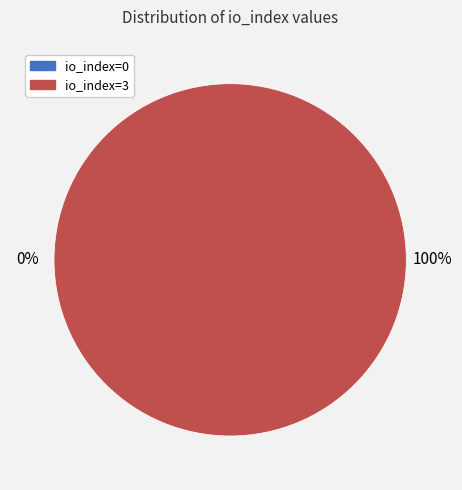

Count the number of slices in the pie.

2